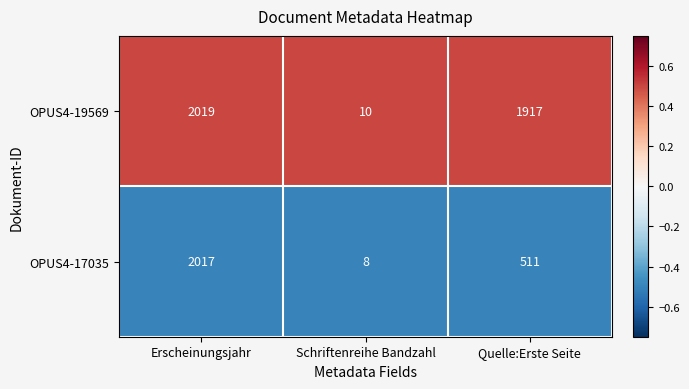

Reading left to right, what are all the values shown in this chart?

OPUS4-19569: Erscheinungsjahr=2019	Schriftenreihe Bandzahl=10	Quelle:Erste Seite=1917
OPUS4-17035: Erscheinungsjahr=2017	Schriftenreihe Bandzahl=8	Quelle:Erste Seite=511